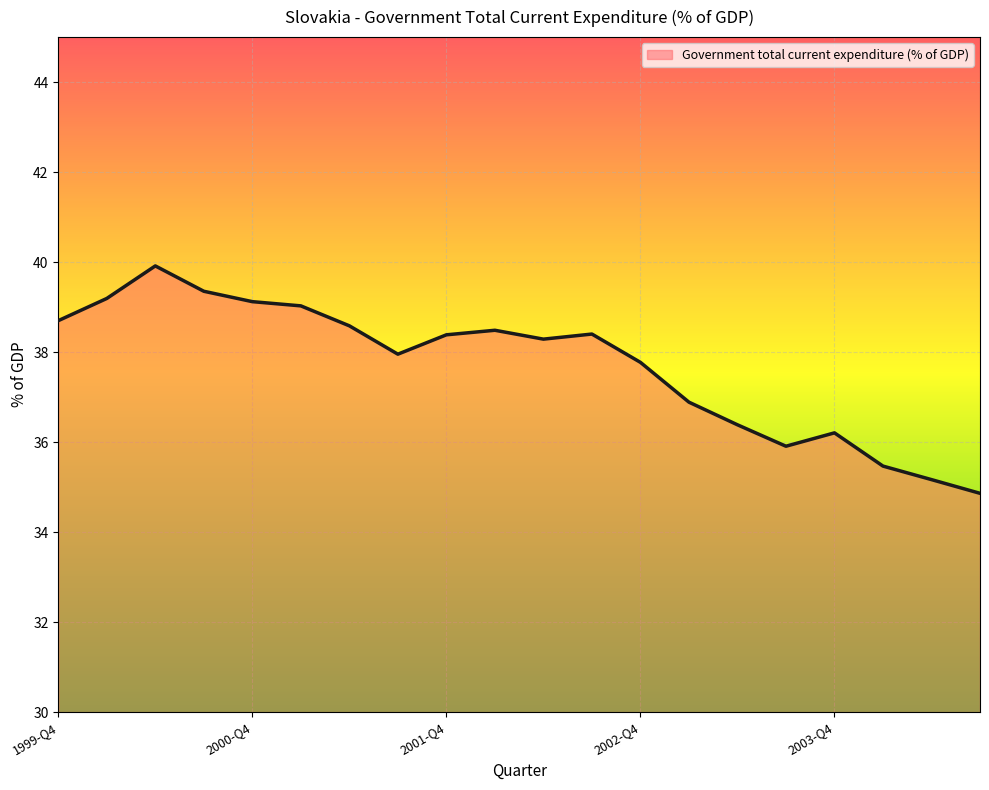

What is the maximum value shown in the chart?

39.9